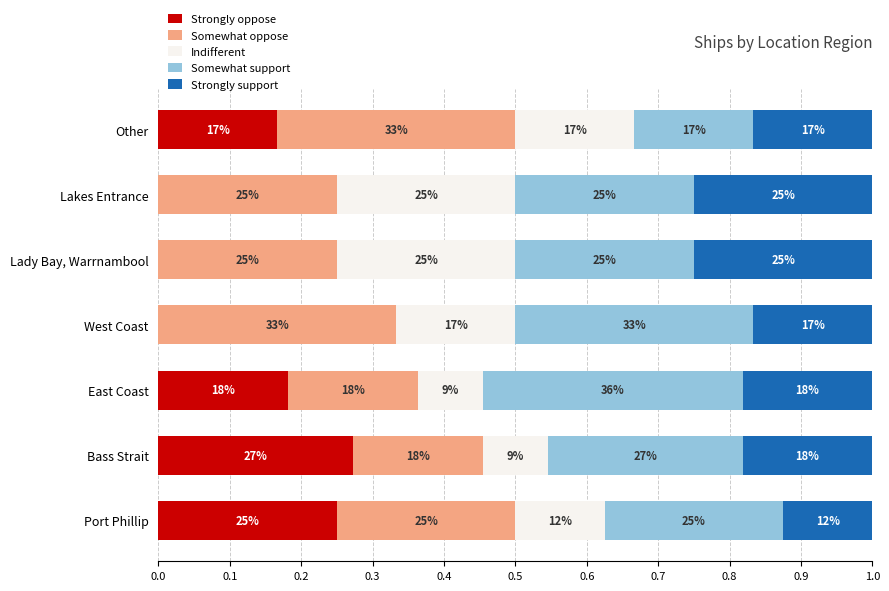

What are all the series names shown in the legend?

Strongly oppose, Somewhat oppose, Indifferent, Somewhat support, Strongly support